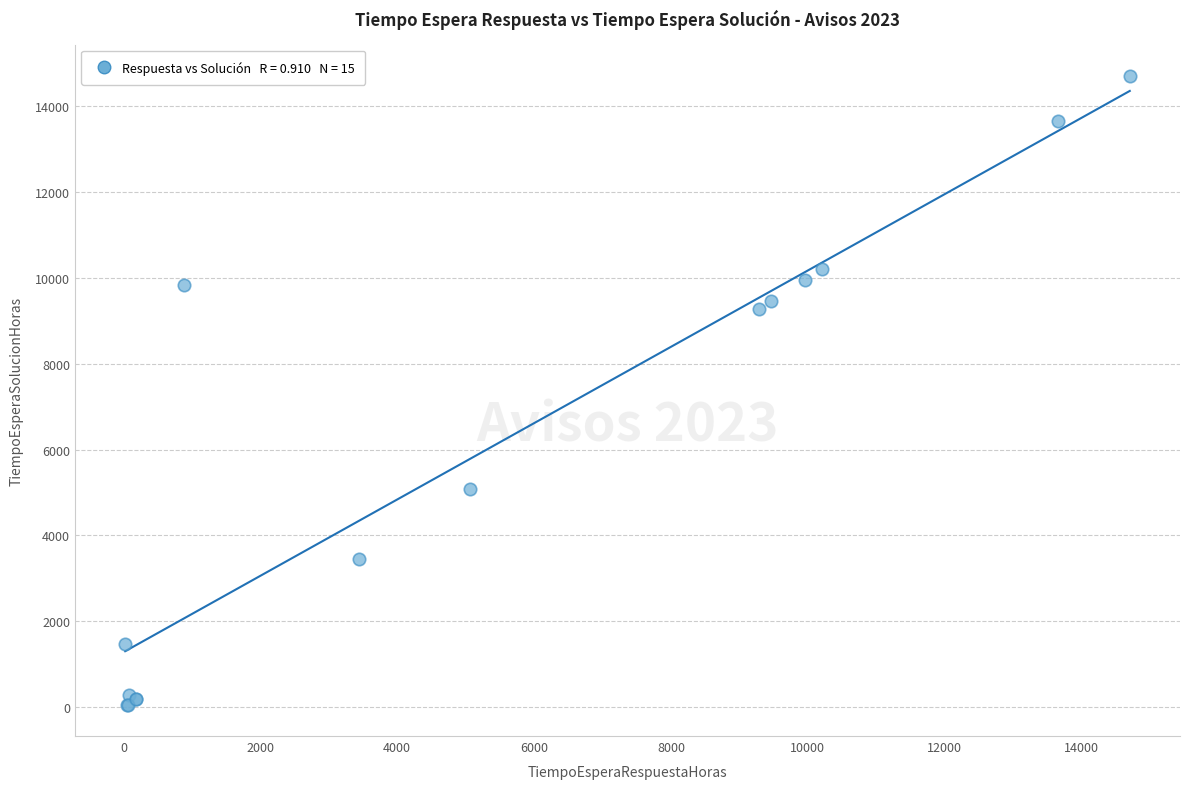

What Y value in the scatter plot is closest to 7381?

9281